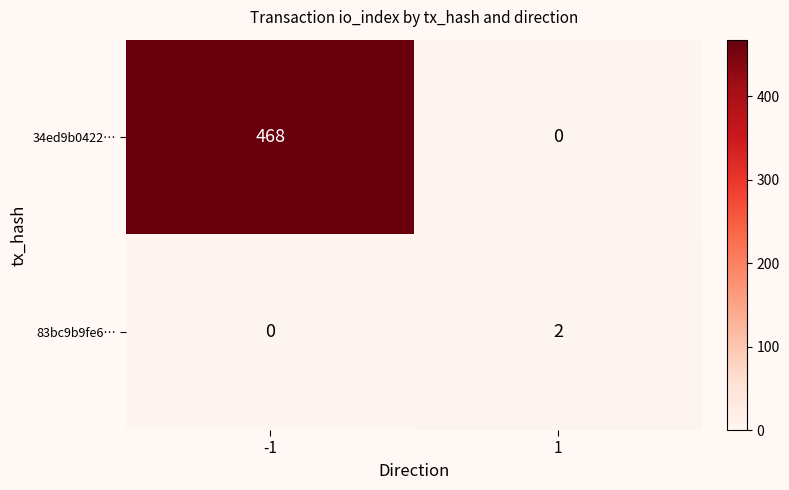

What is the difference between the highest and lowest values at -1?

468